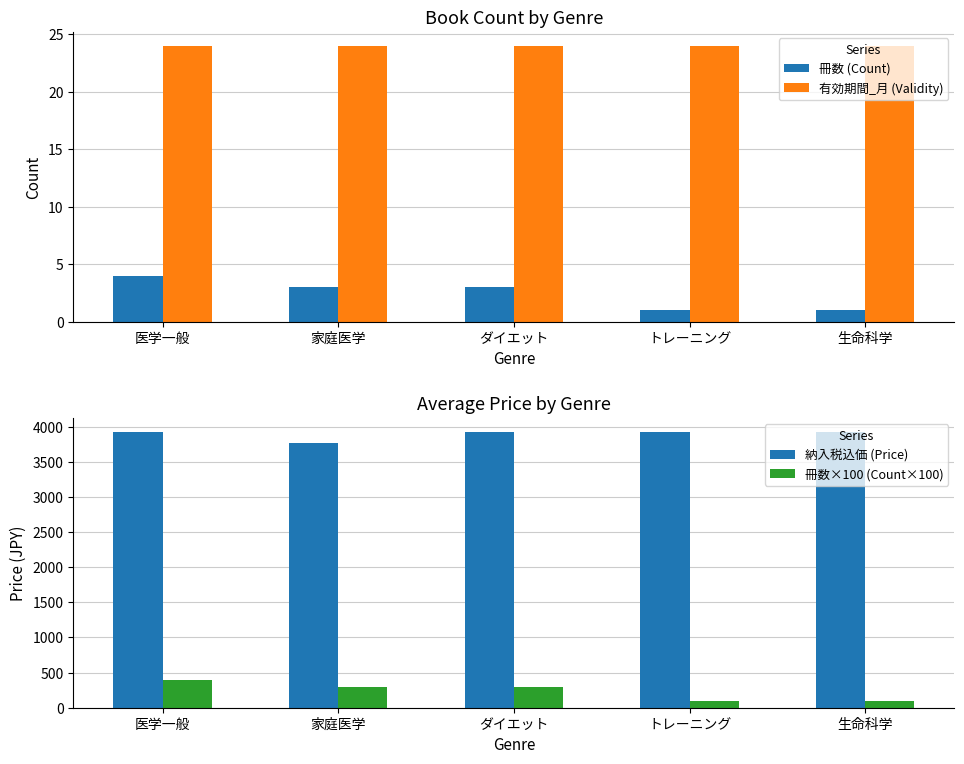

Which has a higher value, 生命科学 or トレーニング?

生命科学